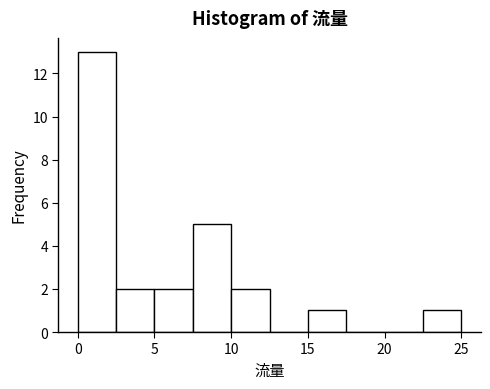

Reading left to right, list every bar in this chart as the range it spans on the x-axis followed by its height. The values are not printed on the chart, so give them approximately, as read against the axis.

0.0 to 2.5: 13
2.5 to 5.0: 2
5.0 to 7.5: 2
7.5 to 10.0: 5
10.0 to 12.5: 2
12.5 to 15.0: 0
15.0 to 17.5: 1
17.5 to 20.0: 0
20.0 to 22.5: 0
22.5 to 25.0: 1